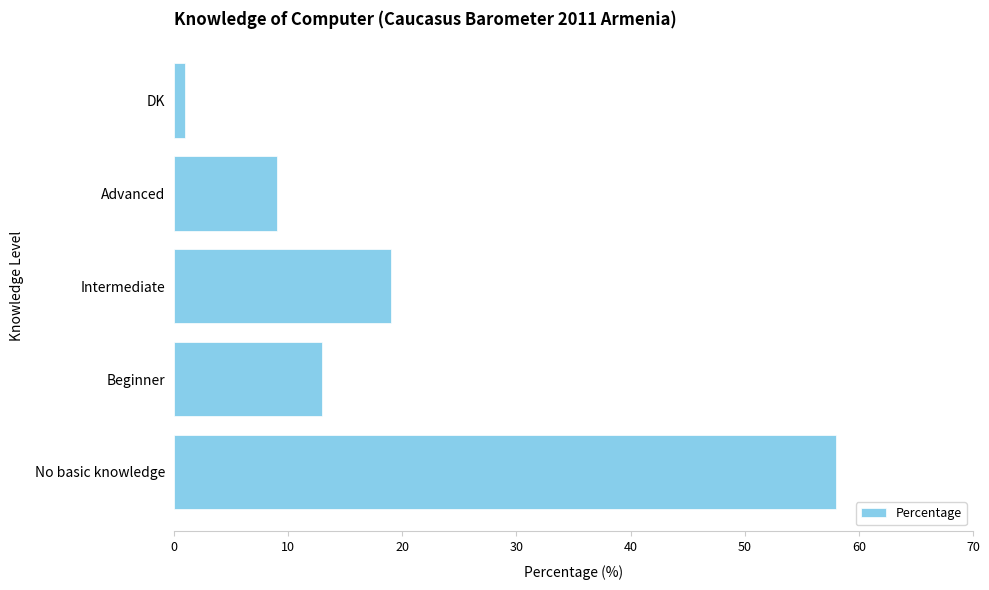

Where is the data nearest to the value 29?

Intermediate